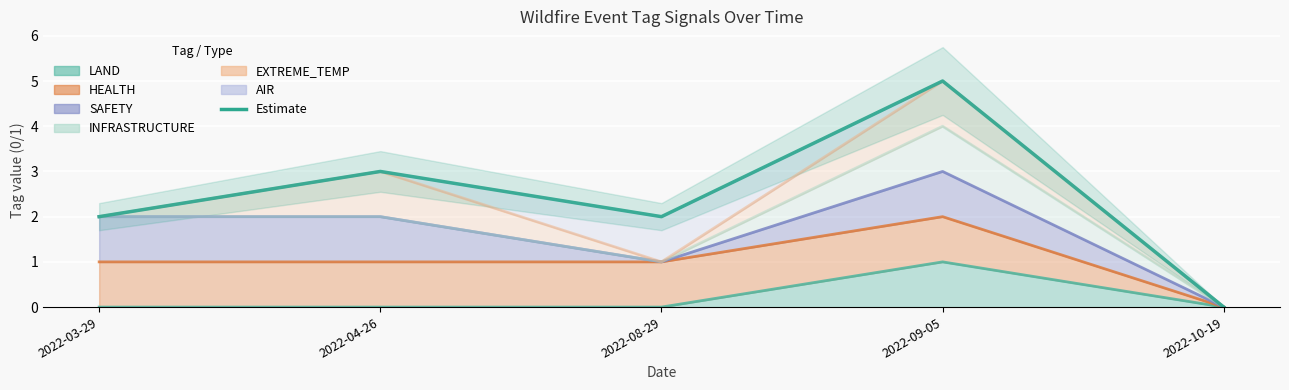

What is the label of the 2nd point from the left?

2022-04-26